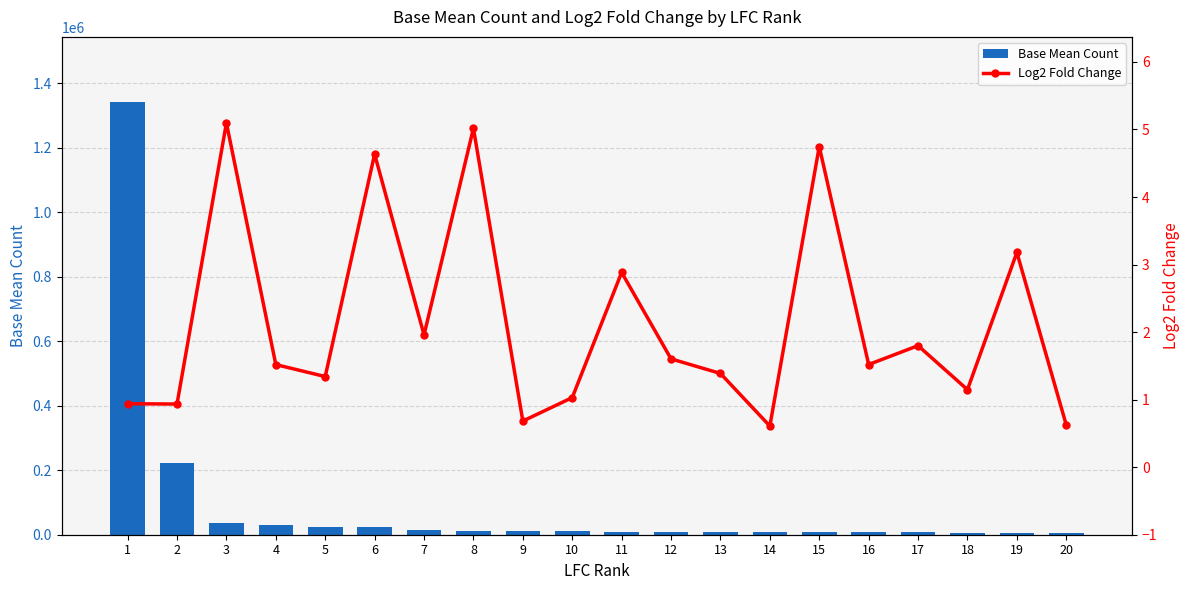

At 16, list the series in order from smallest to largest.

Log2 Fold Change, Base Mean Count